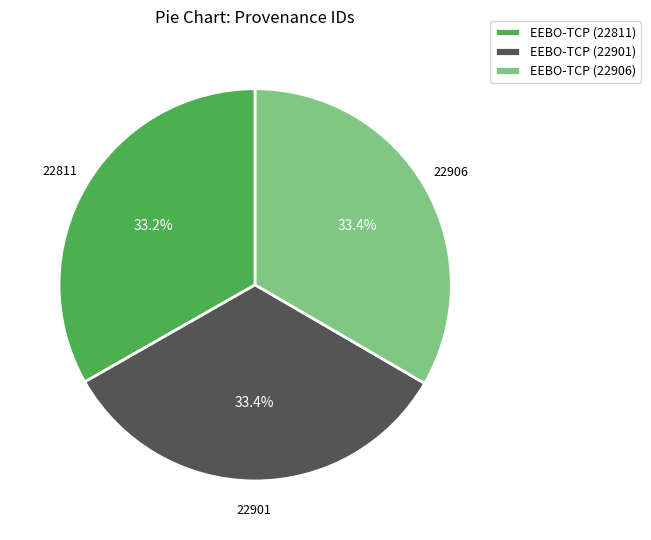

How much of the chart is everything except EEBO-TCP (22901)?

66.6%